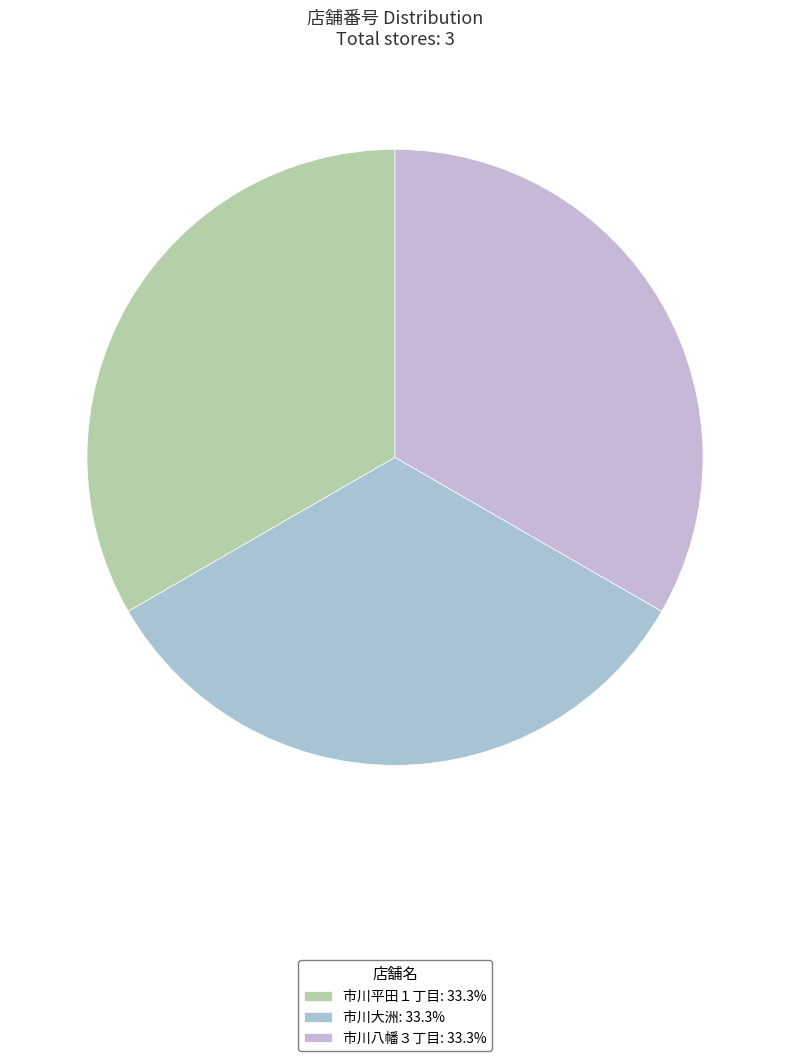

Count the number of slices in the pie.

3